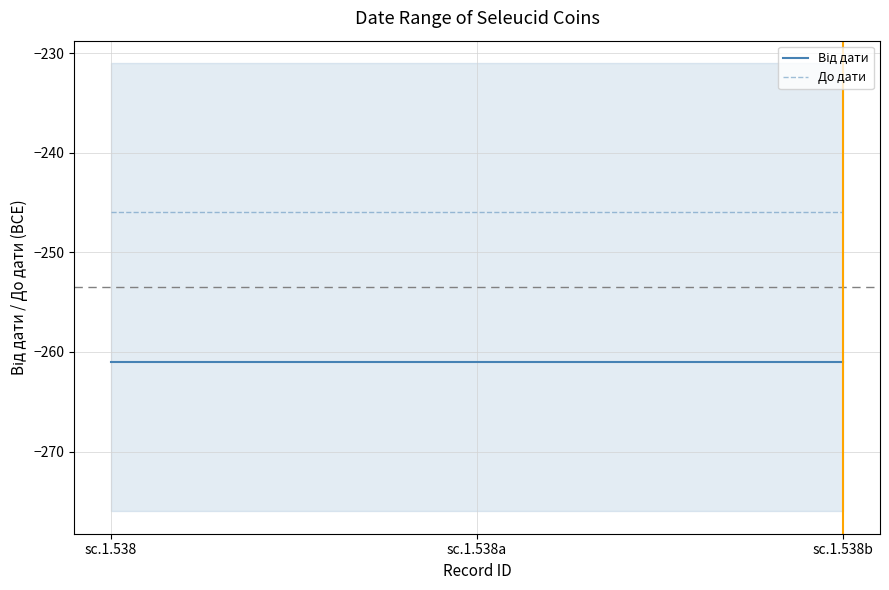

Which label corresponds to the smallest value in the chart?

sc.1.538